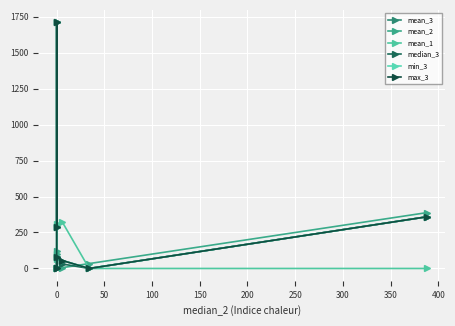

How many lines are shown in the chart?

6